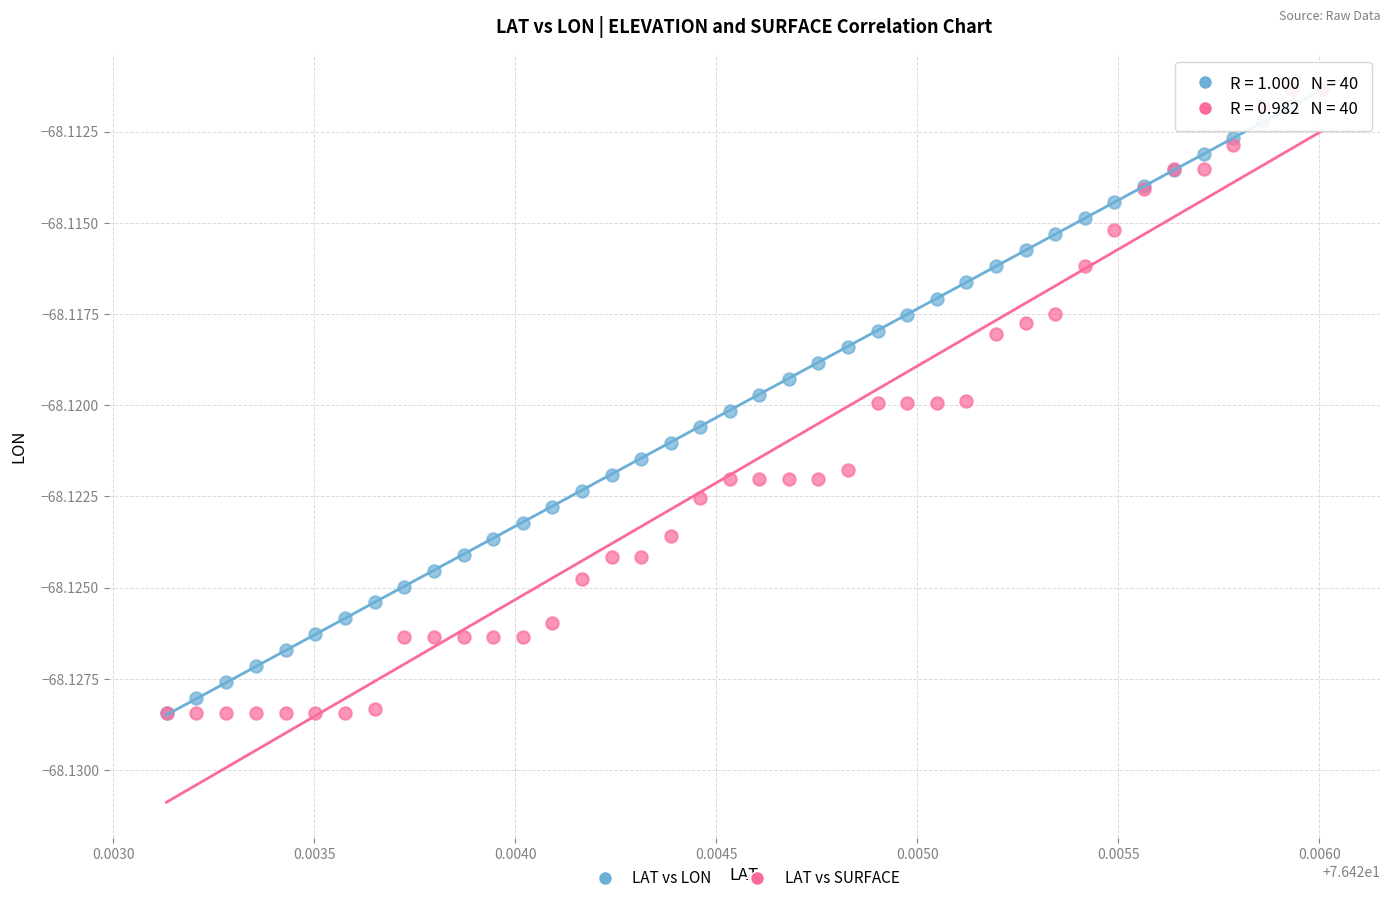

What are all the series names shown in the legend?

LAT vs LON, LAT vs SURFACE